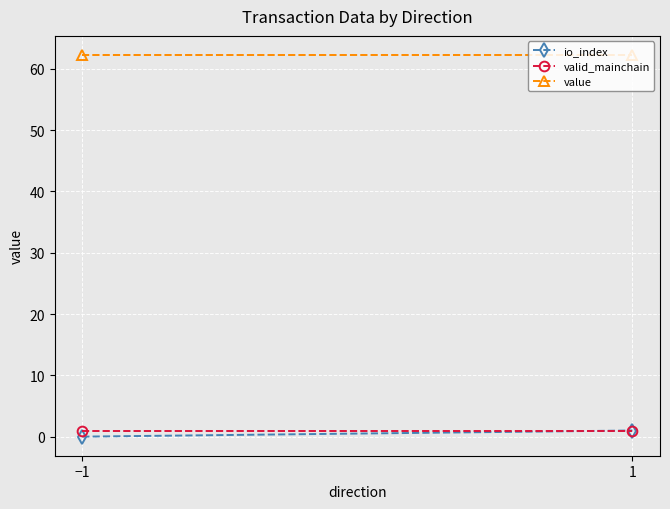

Reading left to right, extract all data points from this chart.

io_index: 0.0	1.0
valid_mainchain: 1.0	1.0
value: 62.2	62.2